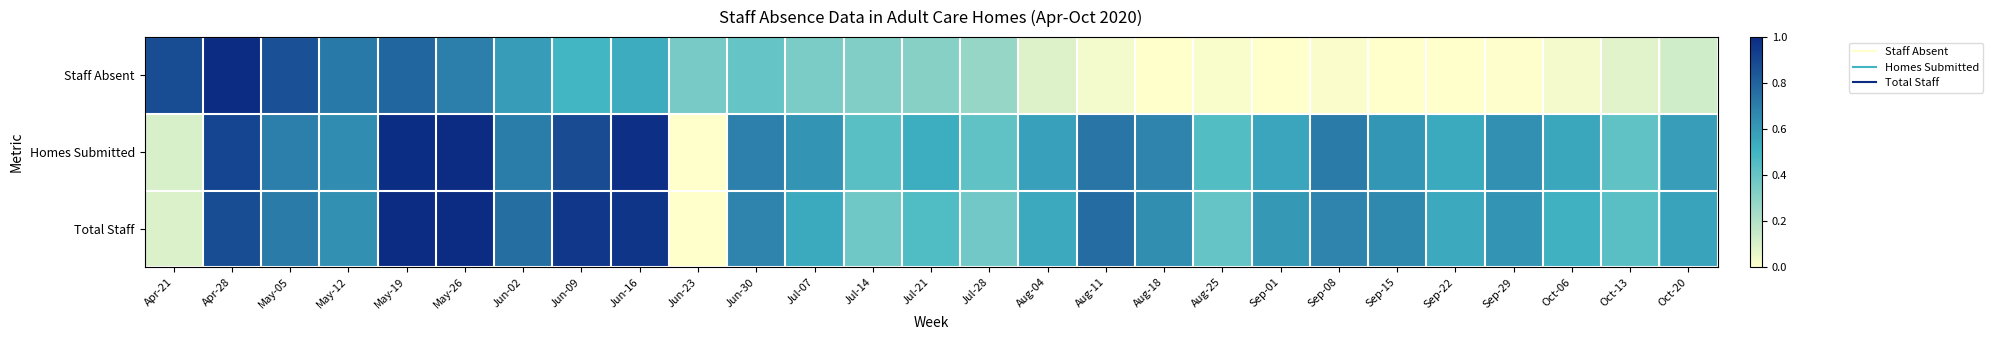

Reading left to right, transcribe all the data shown in this chart.

Staff Absent: Apr-21=0.9	Apr-28=1.0	May-05=0.9	May-12=0.7	May-19=0.8	May-26=0.7	Jun-02=0.6	Jun-09=0.5	Jun-16=0.5	Jun-23=0.4	Jun-30=0.4	Jul-07=0.3	Jul-14=0.3	Jul-21=0.3	Jul-28=0.3	Aug-04=0.1	Aug-11=0.0	Aug-18=0.0	Aug-25=0.0	Sep-01=0.0	Sep-08=0.0	Sep-15=0.0	Sep-22=0.0	Sep-29=0.0	Oct-06=0.0	Oct-13=0.1	Oct-20=0.1
Homes Submitted: Apr-21=0.1	Apr-28=0.9	May-05=0.7	May-12=0.7	May-19=1.0	May-26=1.0	Jun-02=0.7	Jun-09=0.9	Jun-16=1.0	Jun-23=0.0	Jun-30=0.7	Jul-07=0.6	Jul-14=0.4	Jul-21=0.5	Jul-28=0.4	Aug-04=0.6	Aug-11=0.7	Aug-18=0.7	Aug-25=0.5	Sep-01=0.6	Sep-08=0.7	Sep-15=0.6	Sep-22=0.5	Sep-29=0.6	Oct-06=0.6	Oct-13=0.4	Oct-20=0.6
Total Staff: Apr-21=0.1	Apr-28=0.9	May-05=0.7	May-12=0.6	May-19=1.0	May-26=1.0	Jun-02=0.8	Jun-09=1.0	Jun-16=1.0	Jun-23=0.0	Jun-30=0.7	Jul-07=0.5	Jul-14=0.4	Jul-21=0.5	Jul-28=0.4	Aug-04=0.5	Aug-11=0.8	Aug-18=0.6	Aug-25=0.4	Sep-01=0.6	Sep-08=0.7	Sep-15=0.7	Sep-22=0.5	Sep-29=0.6	Oct-06=0.5	Oct-13=0.4	Oct-20=0.6